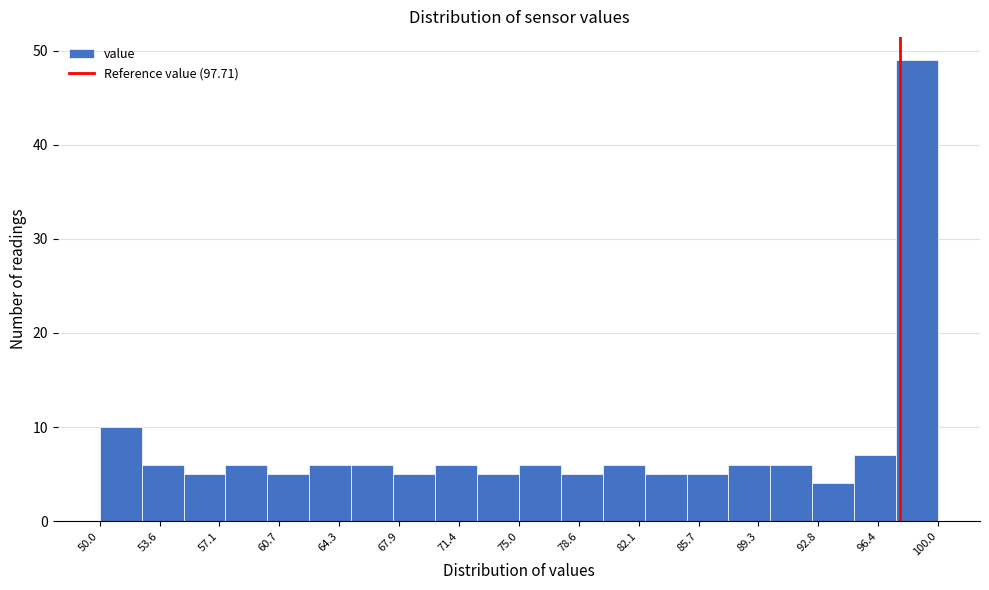

Reading left to right, transcribe this chart: for each bar, give the range it covers on the x-axis and its height. Neither the bar edges nor the heights are printed on the chart, so give them approximately, as read against the axes.

50.0 to 52.5: 10
52.5 to 55.0: 6
55.0 to 57.5: 5
57.5 to 60.0: 6
60.0 to 62.5: 5
62.5 to 65.0: 6
65.0 to 67.5: 6
67.5 to 70.0: 5
70.0 to 72.5: 6
72.5 to 75.0: 5
75.0 to 77.5: 6
77.5 to 80.0: 5
80.0 to 82.5: 6
82.5 to 85.0: 5
85.0 to 87.5: 5
87.5 to 90.0: 6
90.0 to 92.5: 6
92.5 to 95.0: 4
95.0 to 97.5: 7
97.5 to 100.0: 49